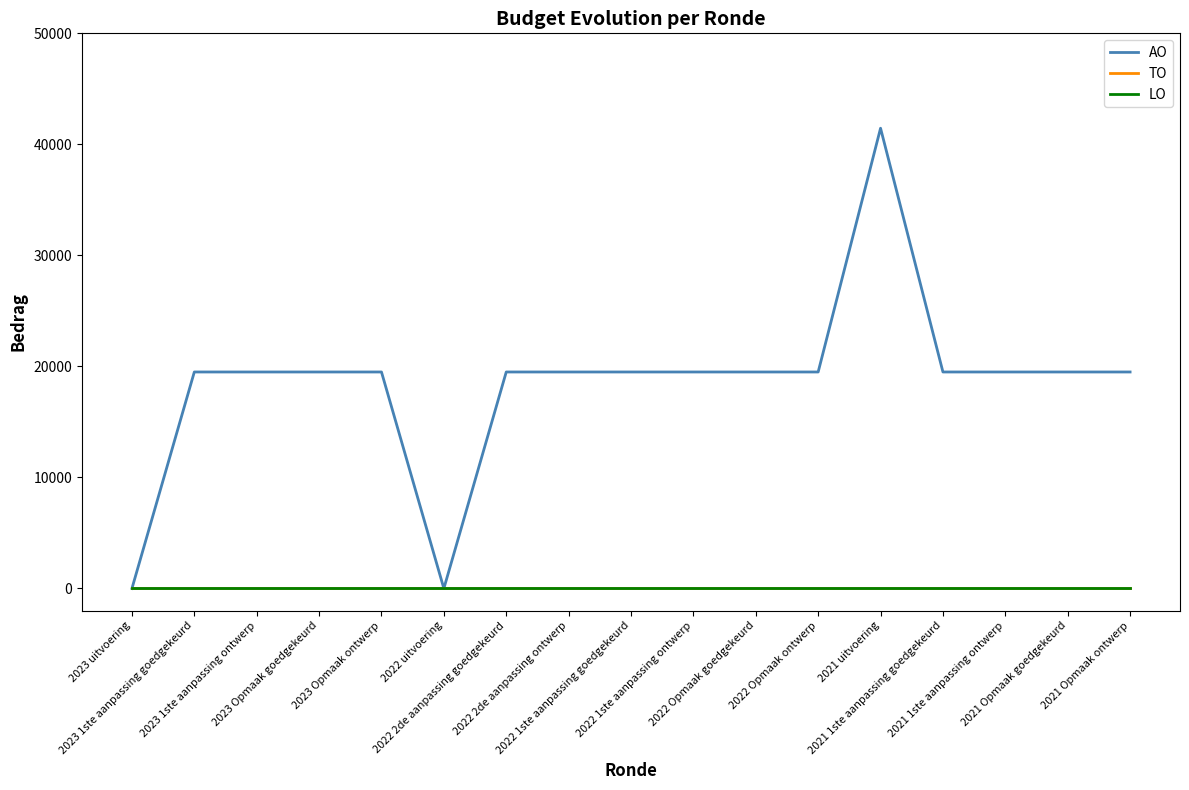

What is the difference between the second highest and minimum values in the AO series?

19500